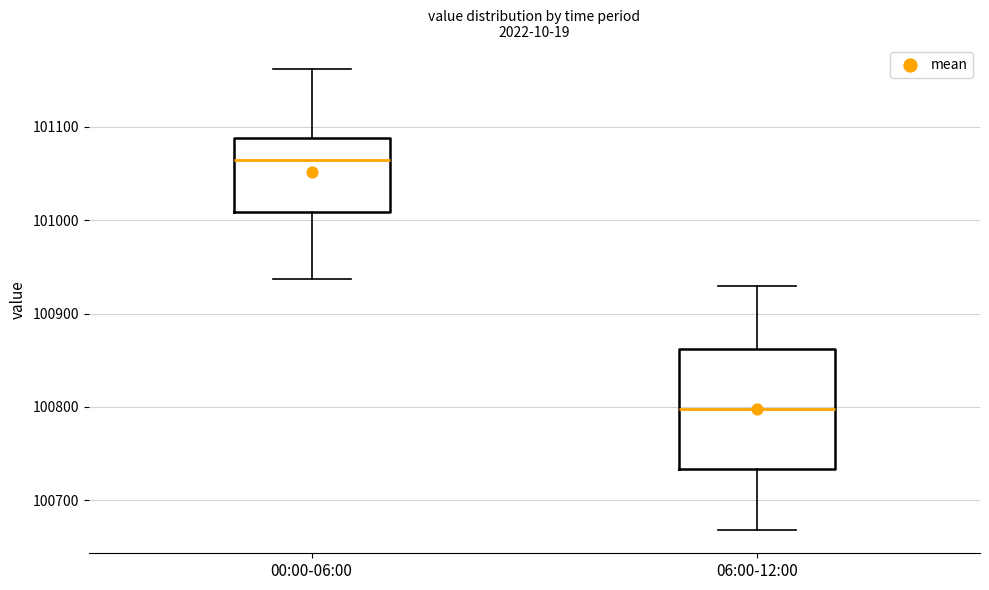

Which box is the tallest, from its lower edge to its upper edge?

06:00-12:00